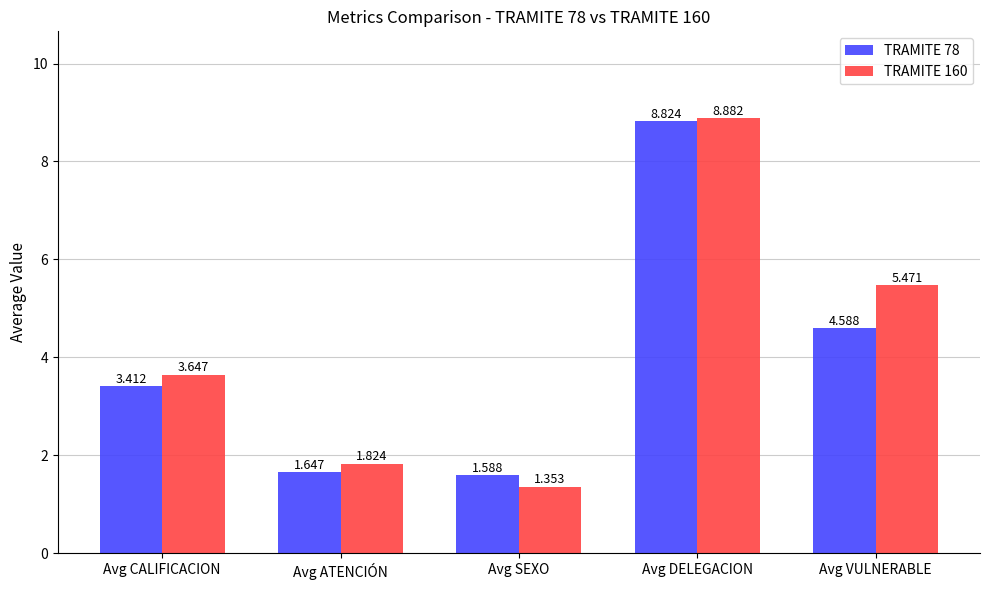

What is the total value across all series at Avg VULNERABLE?

10.1